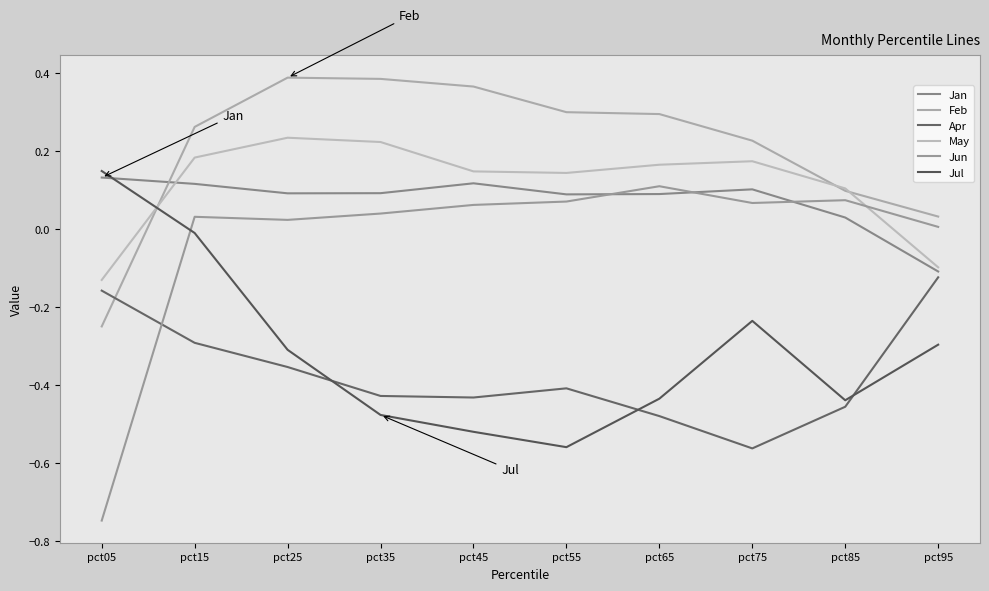

The May series shows -0.1 at pct05. True or false?

True